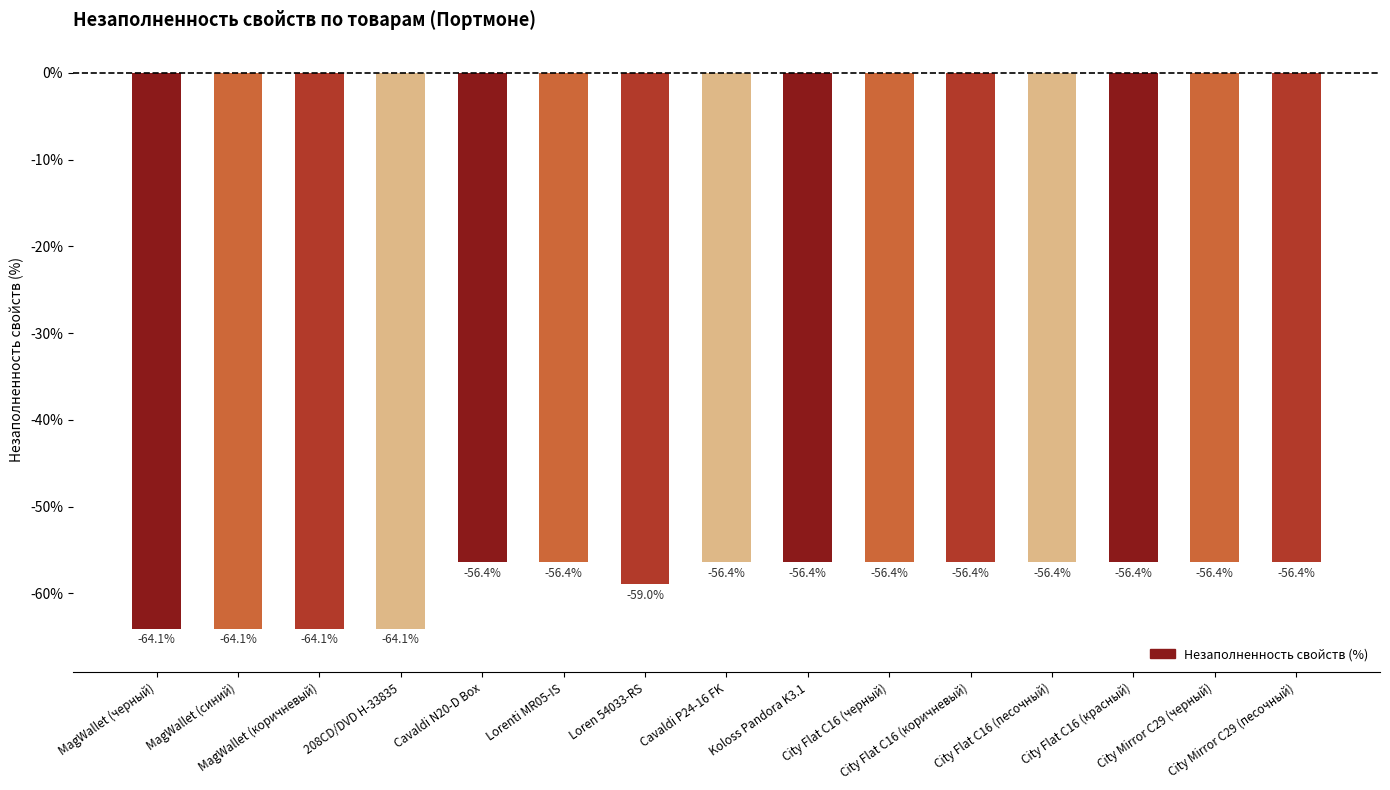

The value at Cavaldi P24-16 FK is -56.4. True or false?

True